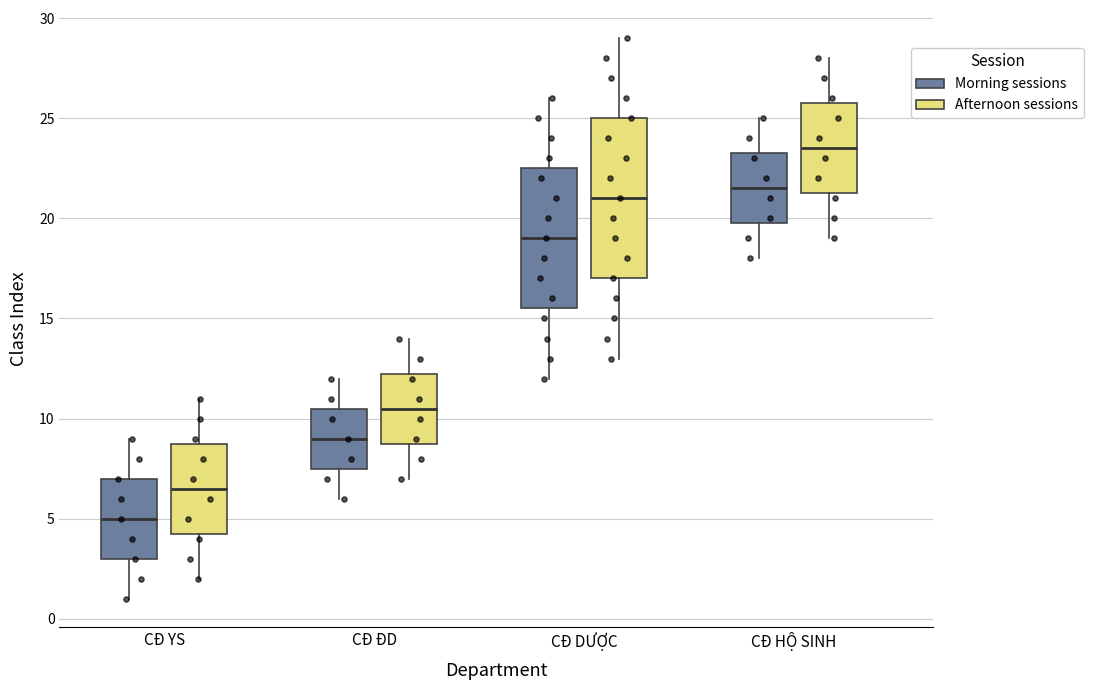

Which box has the highest median line?

CĐ HỘ SINH (Afternoon sessions)